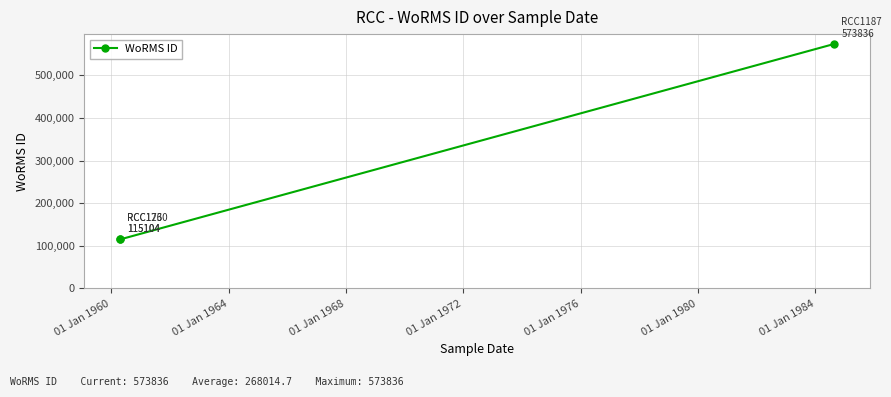

Is it true that the value at 01 Jan 1960 is 79005?

False